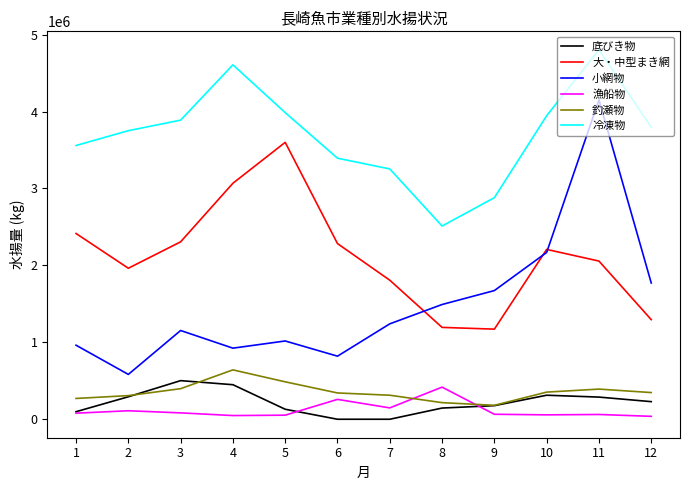

What is the average value of the 底びき物 series?

218556